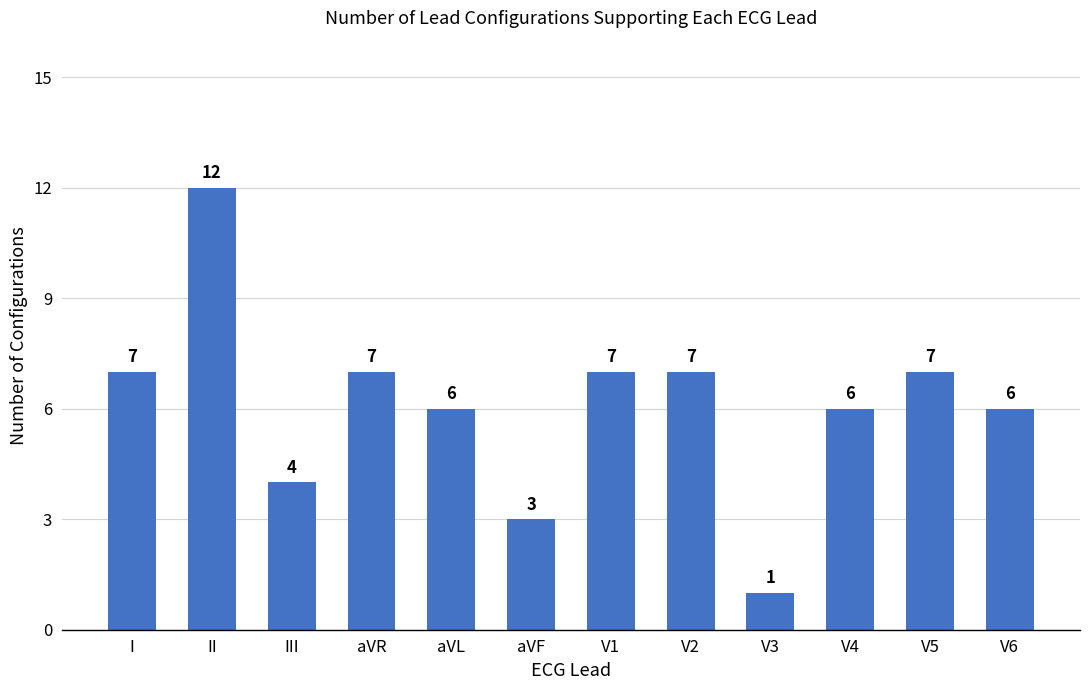

What is the label of the 11th bar from the left?

V5